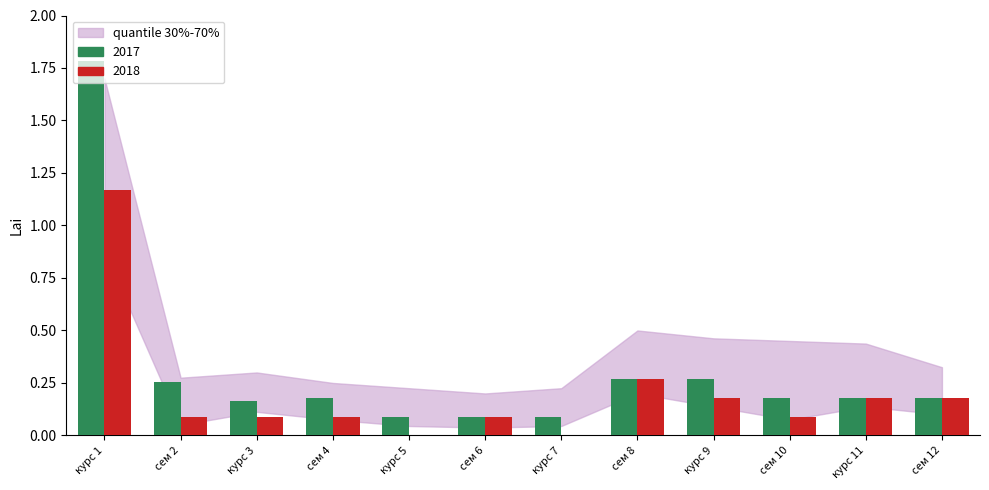

What is the total value across all series at сем 12?

0.4